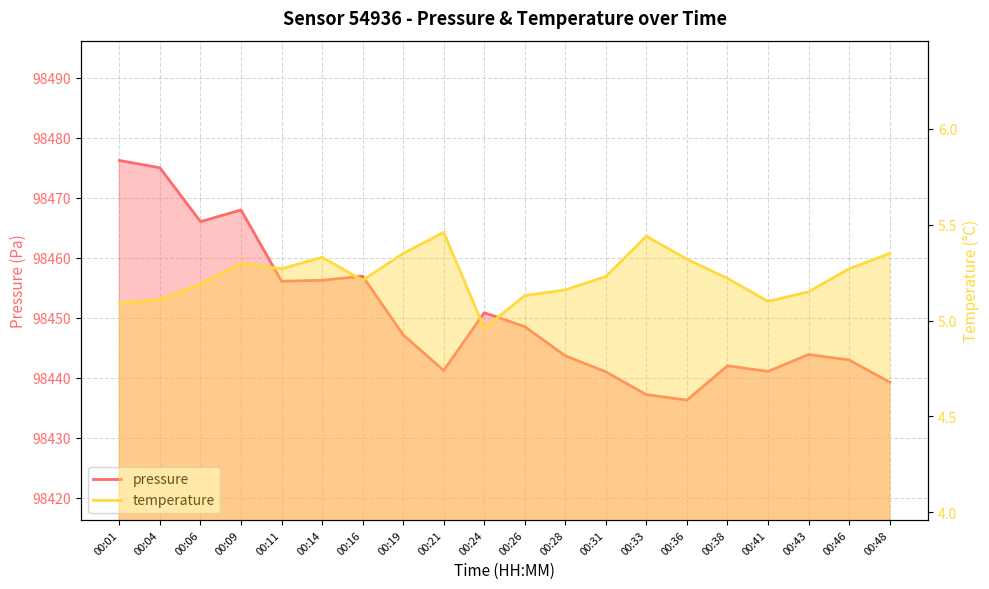

What is the value of the temperature point at the 4th from the left?

5.3